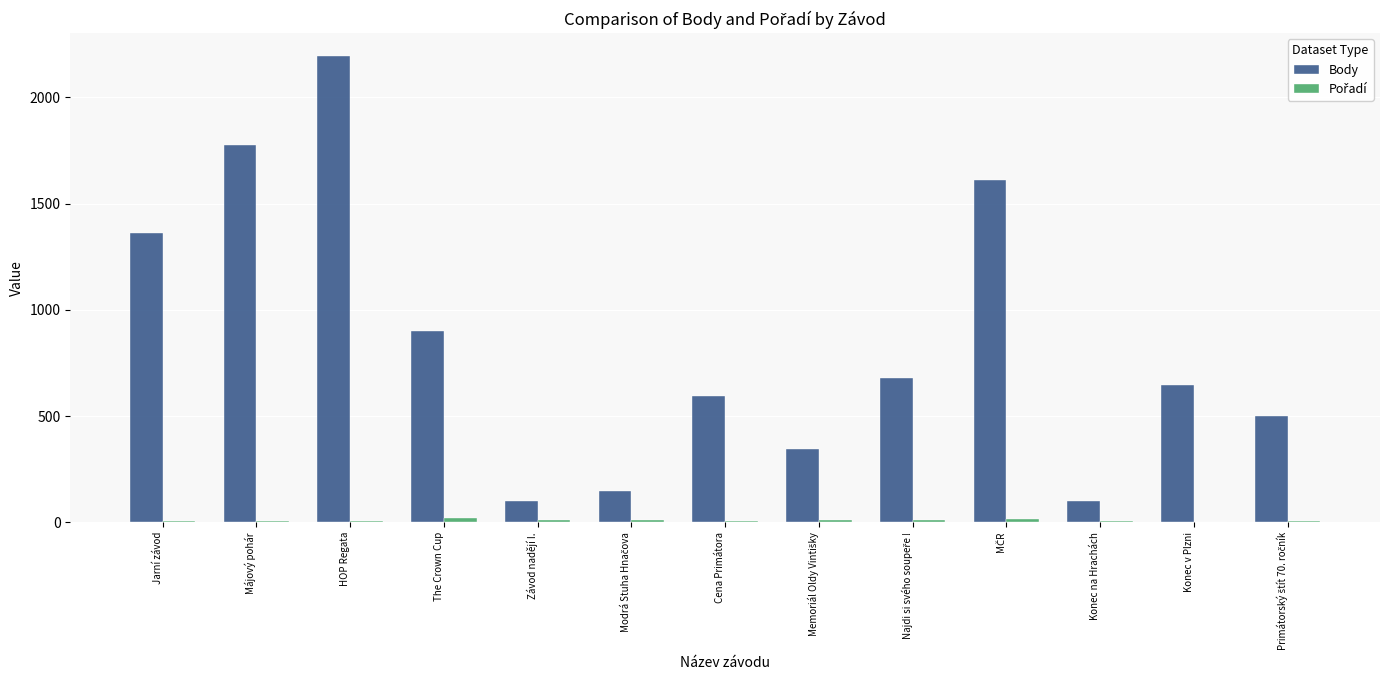

What is the greatest value displayed?

2193